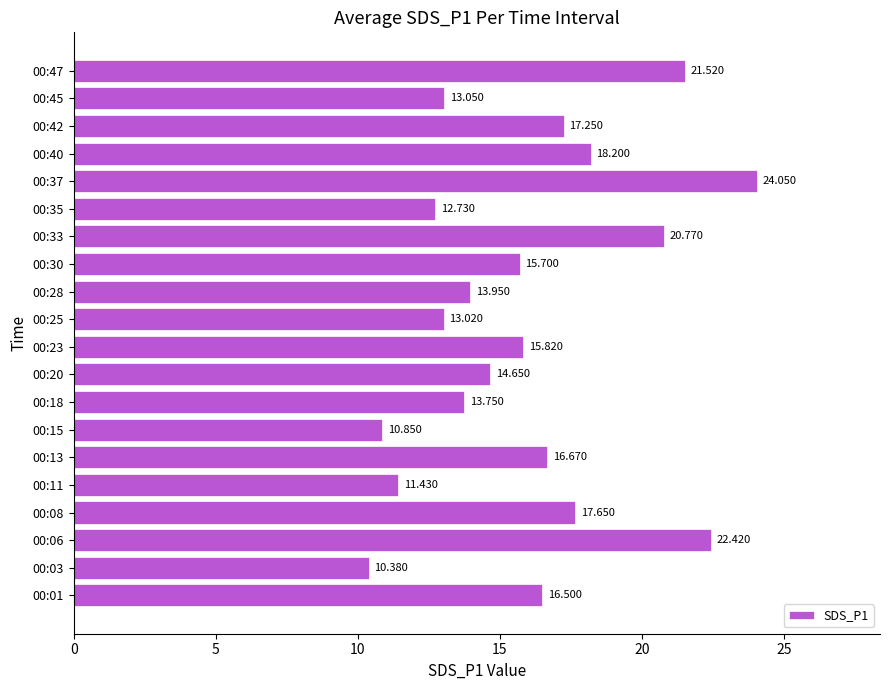

Which category has the highest value across all series?

00:37